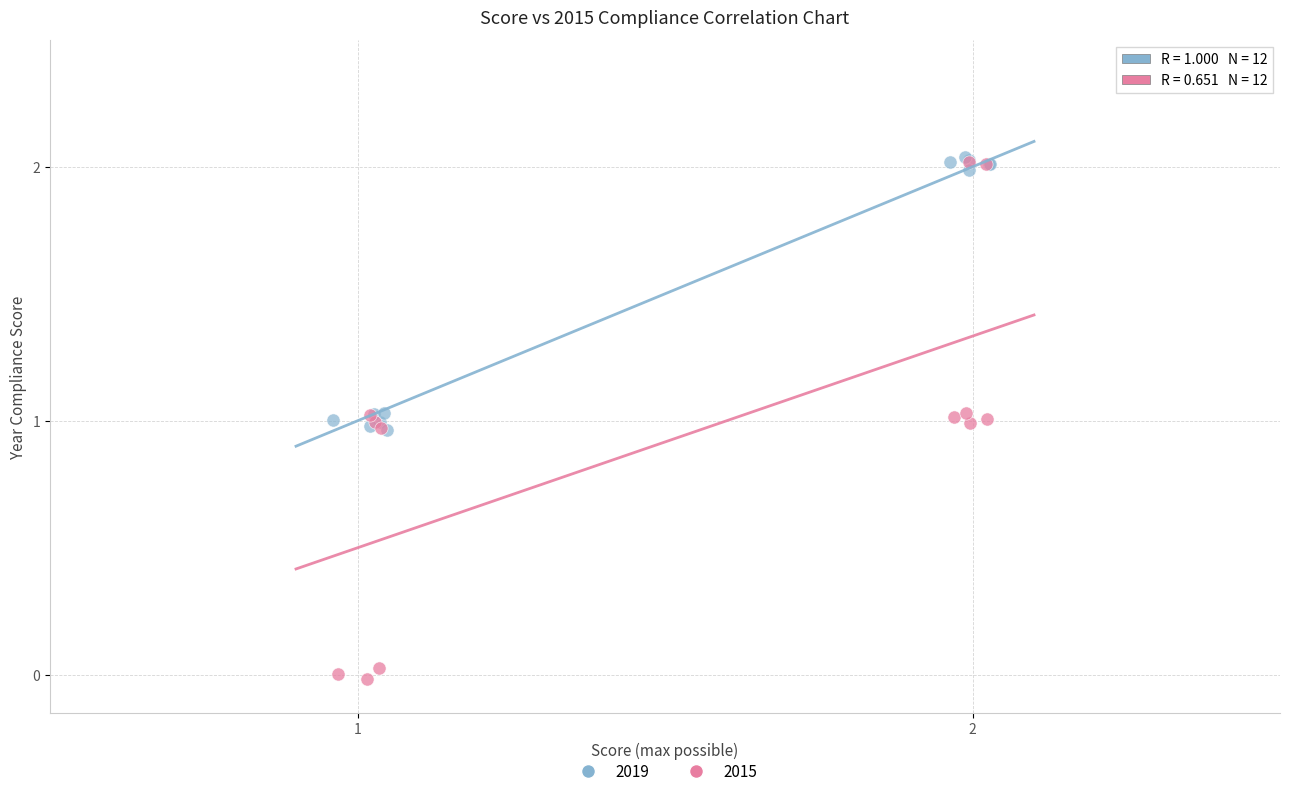

Which series has the largest Y range (max minus min)?

2015